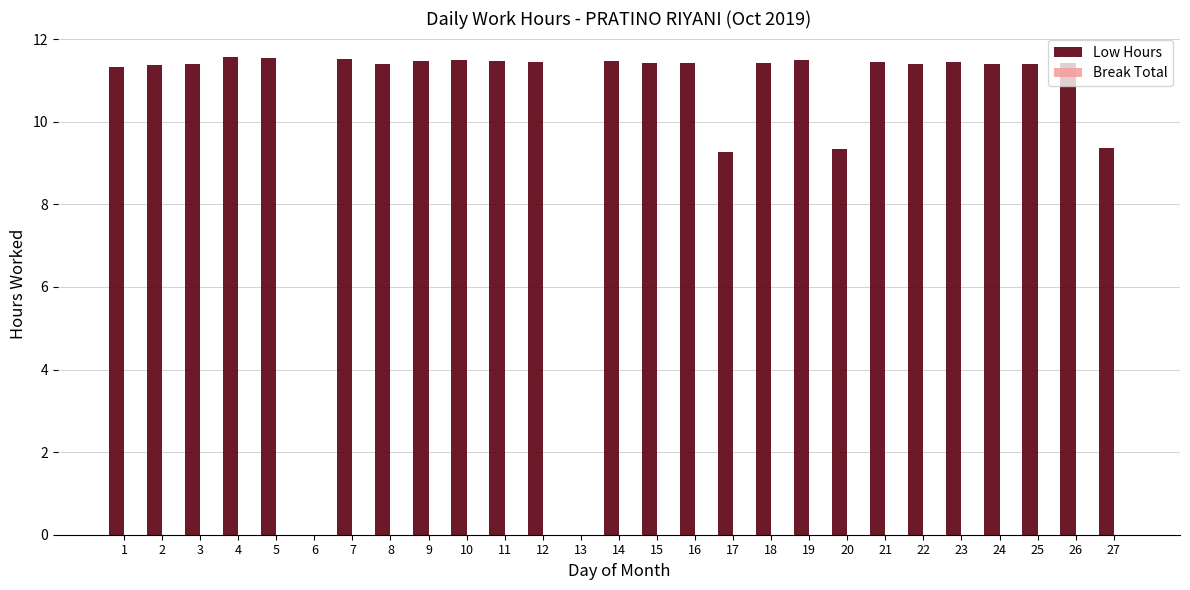

What is the maximum value shown in the chart?

11.6